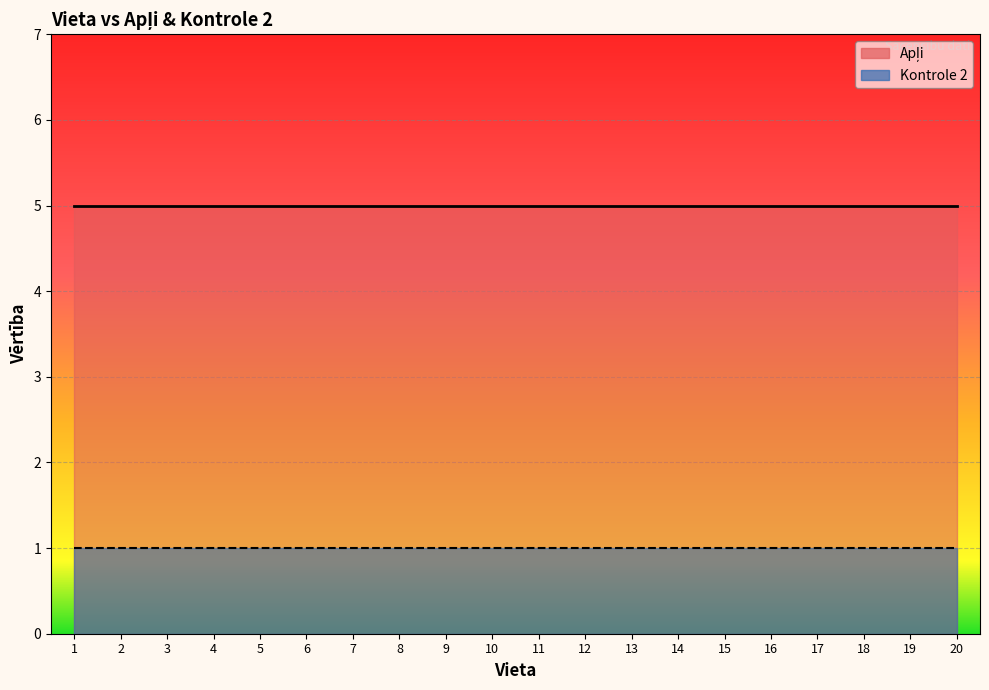

Read the Apļi value at 5.

5